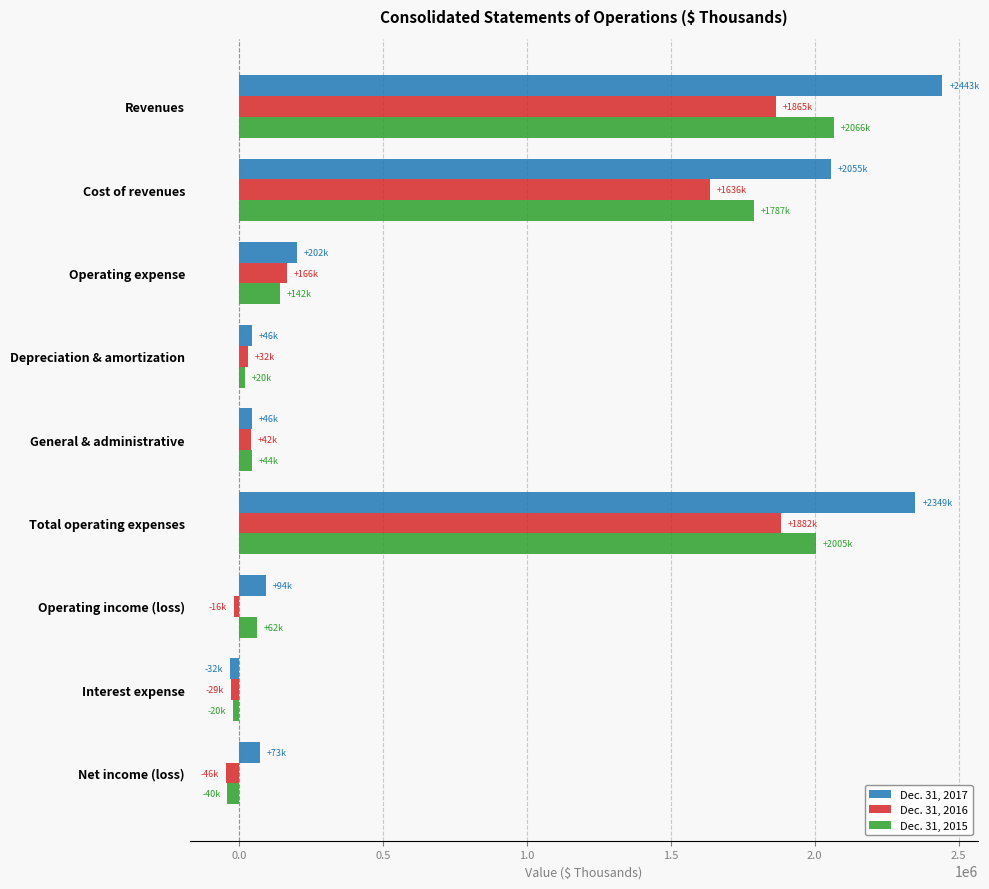

What are all the series names shown in the legend?

Dec. 31, 2017, Dec. 31, 2016, Dec. 31, 2015